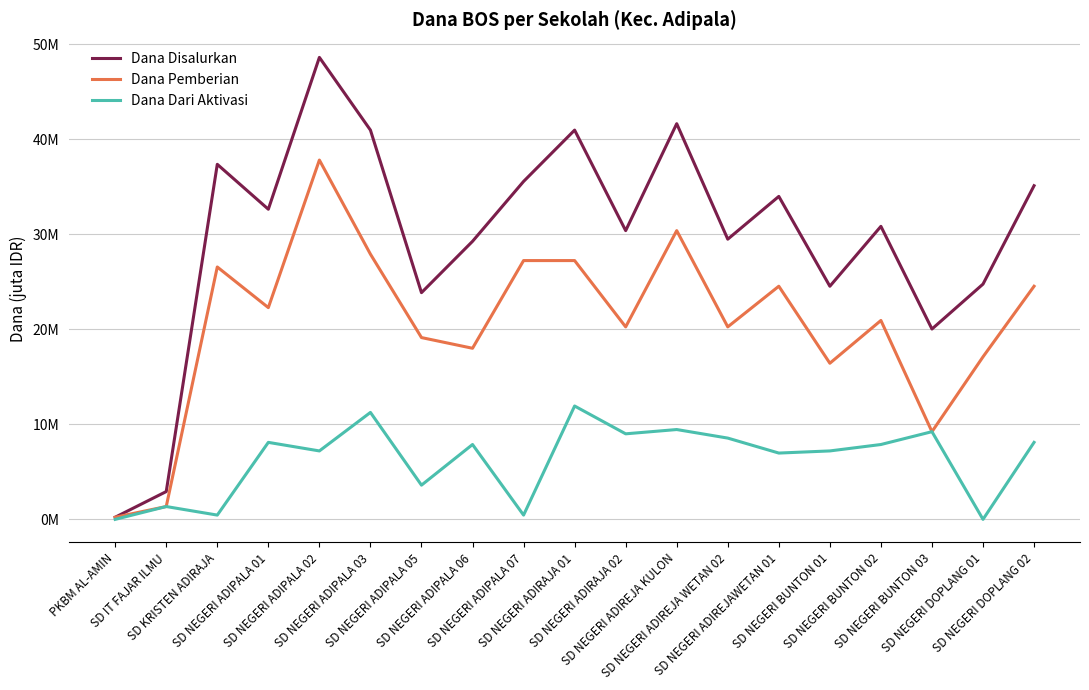

Where is the first local minimum for Dana Pemberian?

SD NEGERI ADIPALA 01